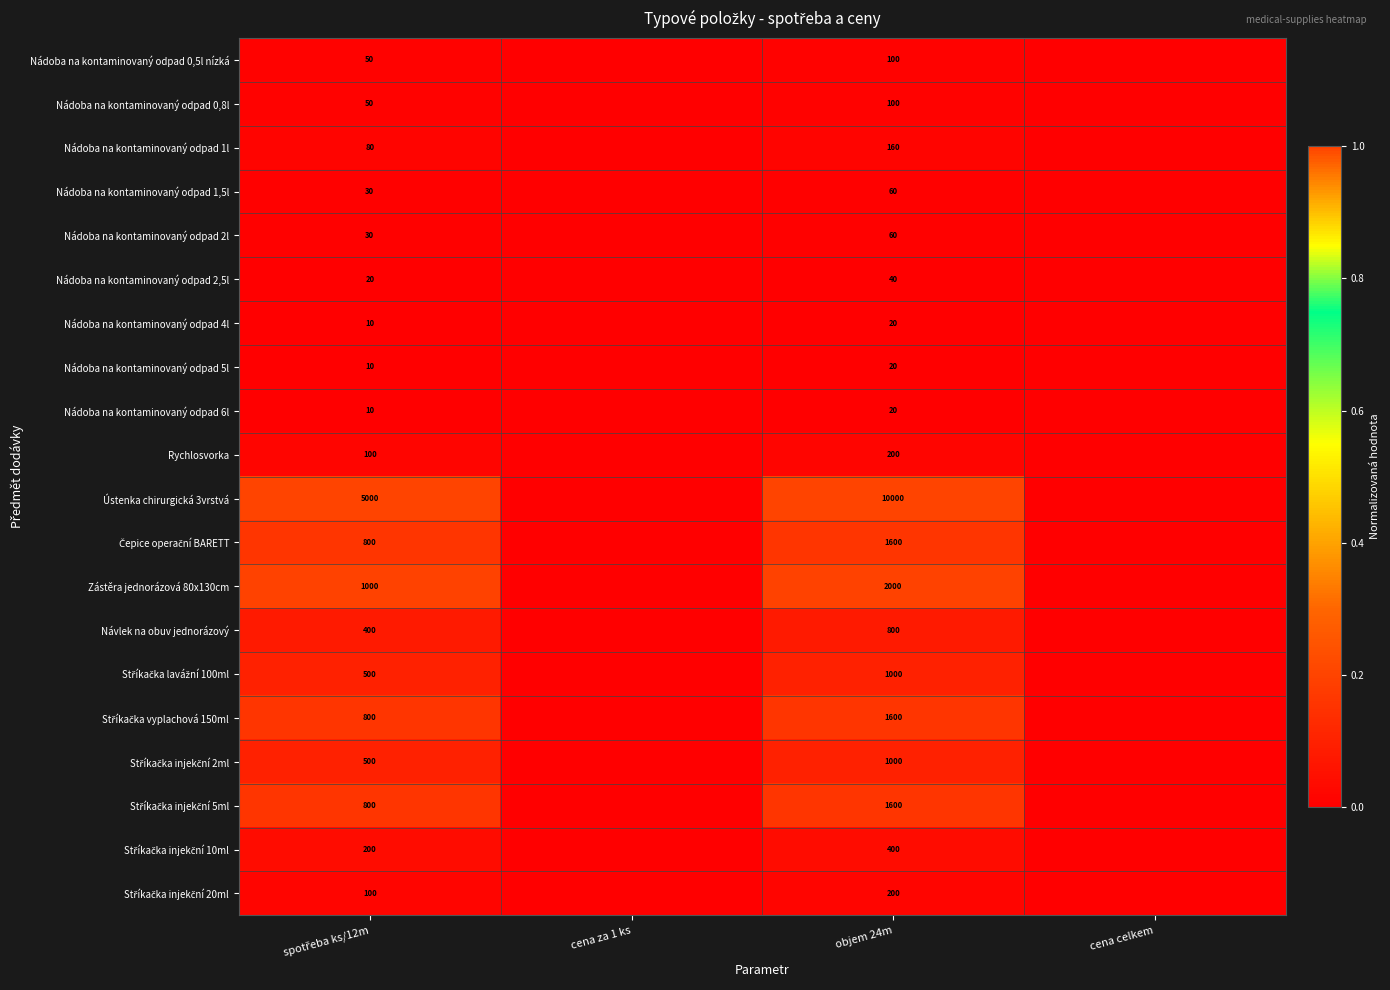

Which has a higher value, objem 24m or cena celkem?

objem 24m